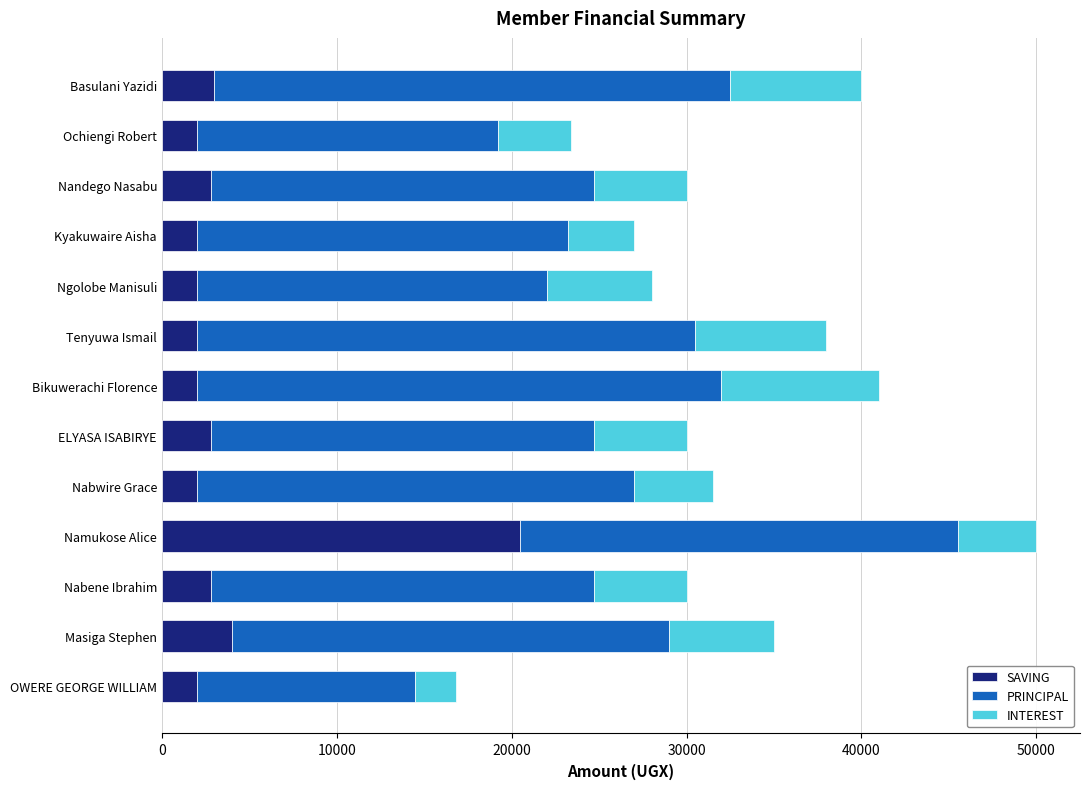

What is the sum of all SAVING values?

49900